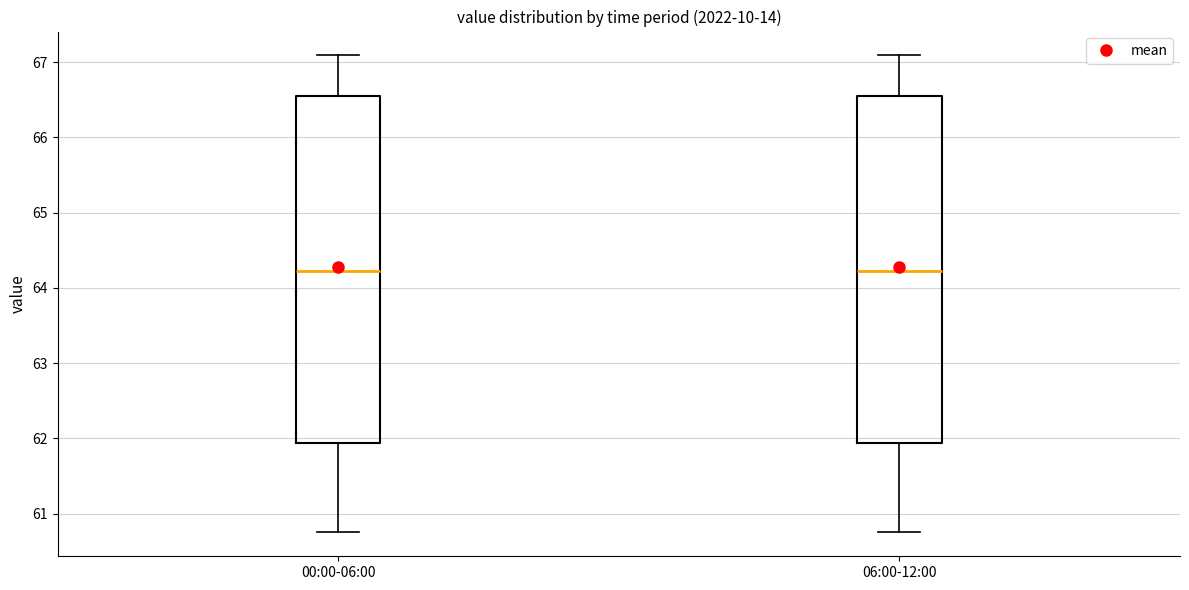

Reading left to right, transcribe this box plot: for each box, give where its median line is, the range the box spans, and where its two whiskers end, as read against the y-axis. The values are not printed on the chart, so give them approximately, as read against the axis.

00:00-06:00: median 64.2, box 61.9 to 66.6, whiskers 60.8 to 67.1
06:00-12:00: median 64.2, box 61.9 to 66.6, whiskers 60.8 to 67.1